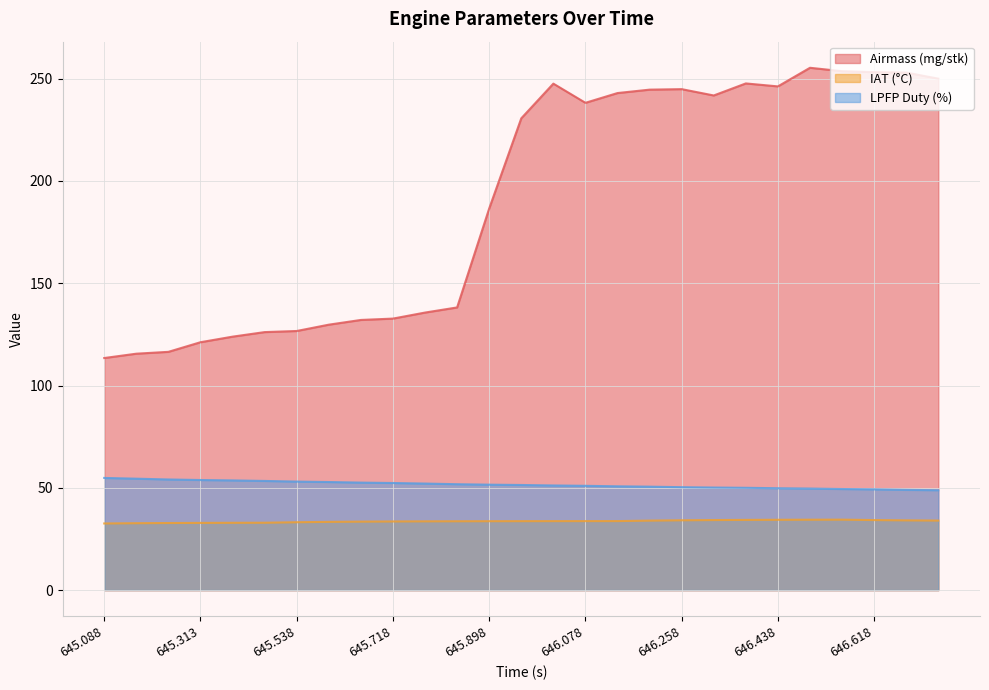

What are all the series names shown in the legend?

Airmass (mg/stk), IAT (°C), LPFP Duty (%)